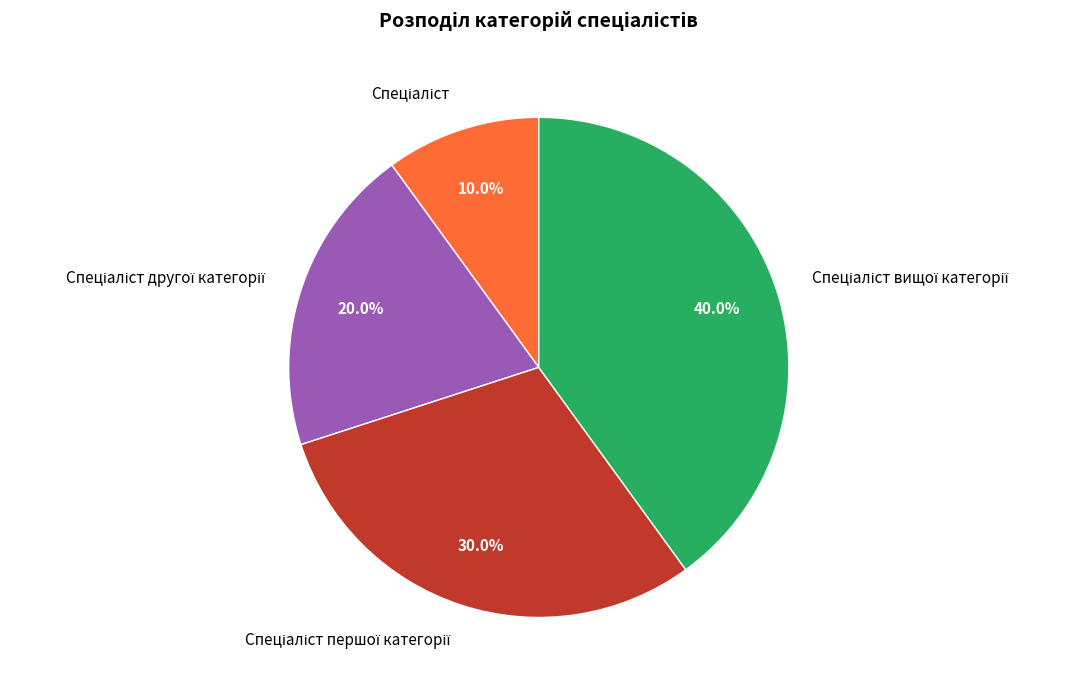

How many slices are in this pie chart?

4